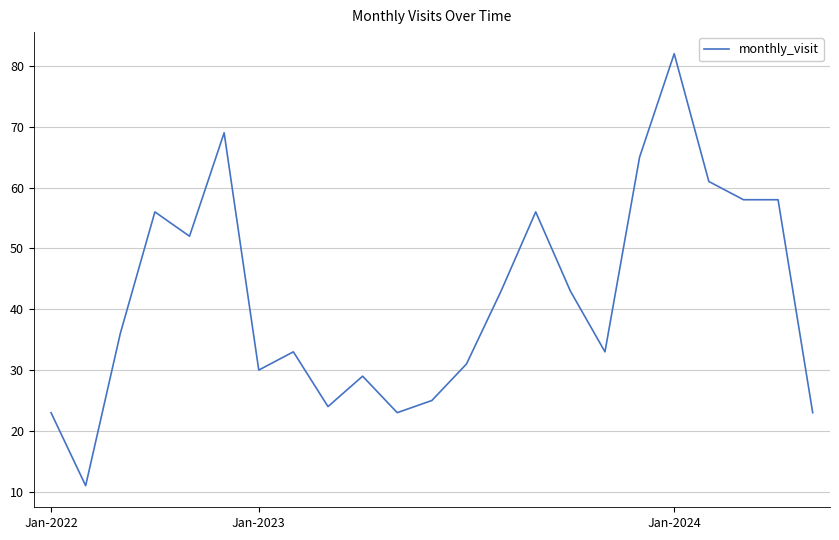

What is the smallest value displayed?

11